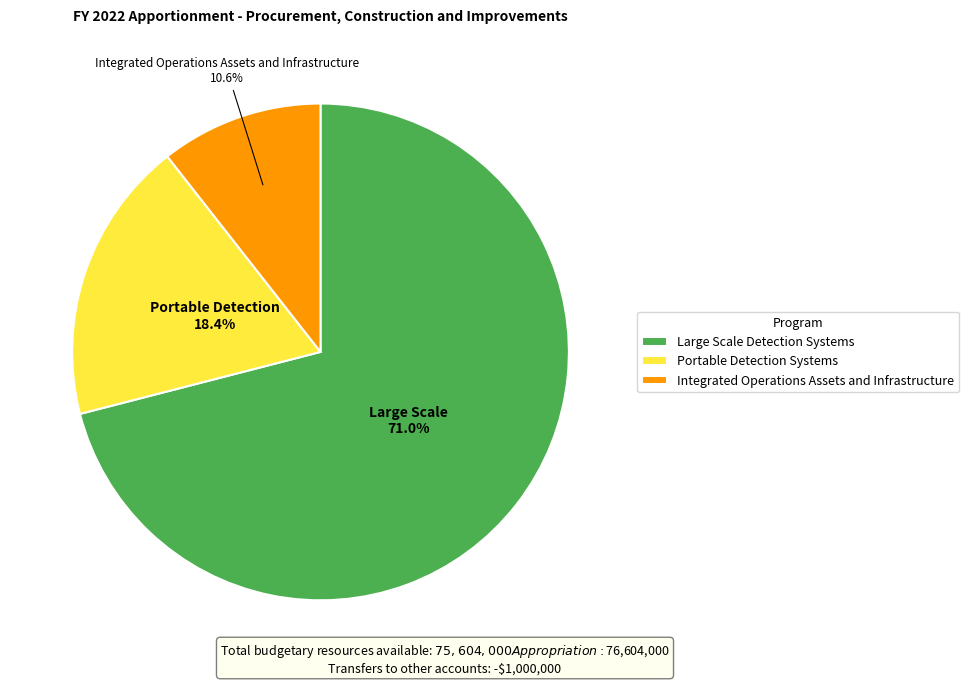

To the nearest percent, what percentage of the pie is Portable Detection Systems?

18%